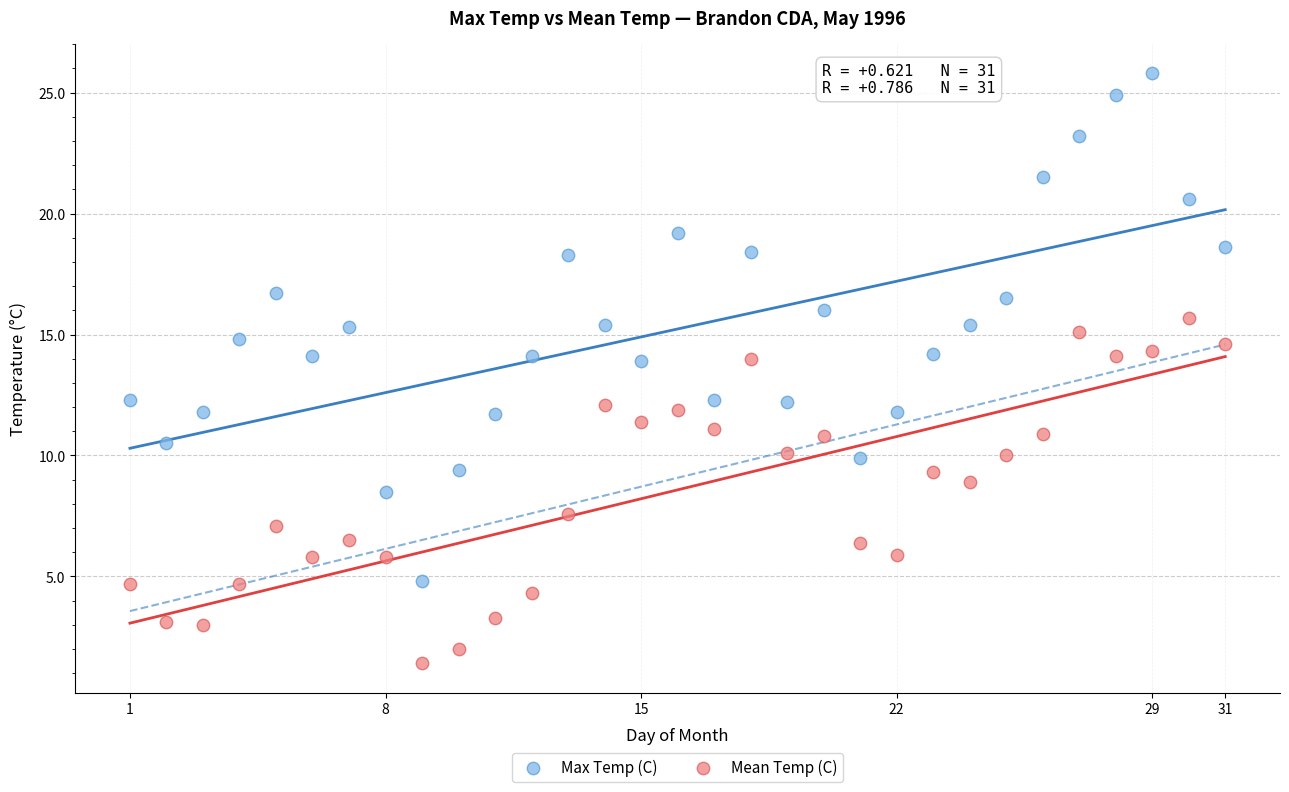

Which series contains the highest Y value?

Max Temp (C)